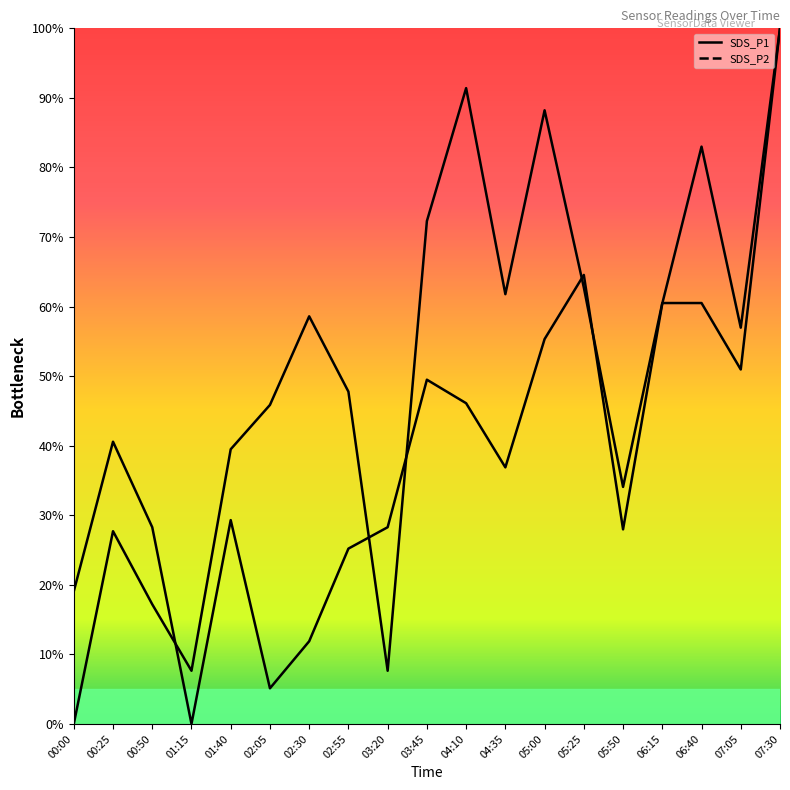

What is the difference between the maximum and minimum values in the SDS_P2 series?

100.0